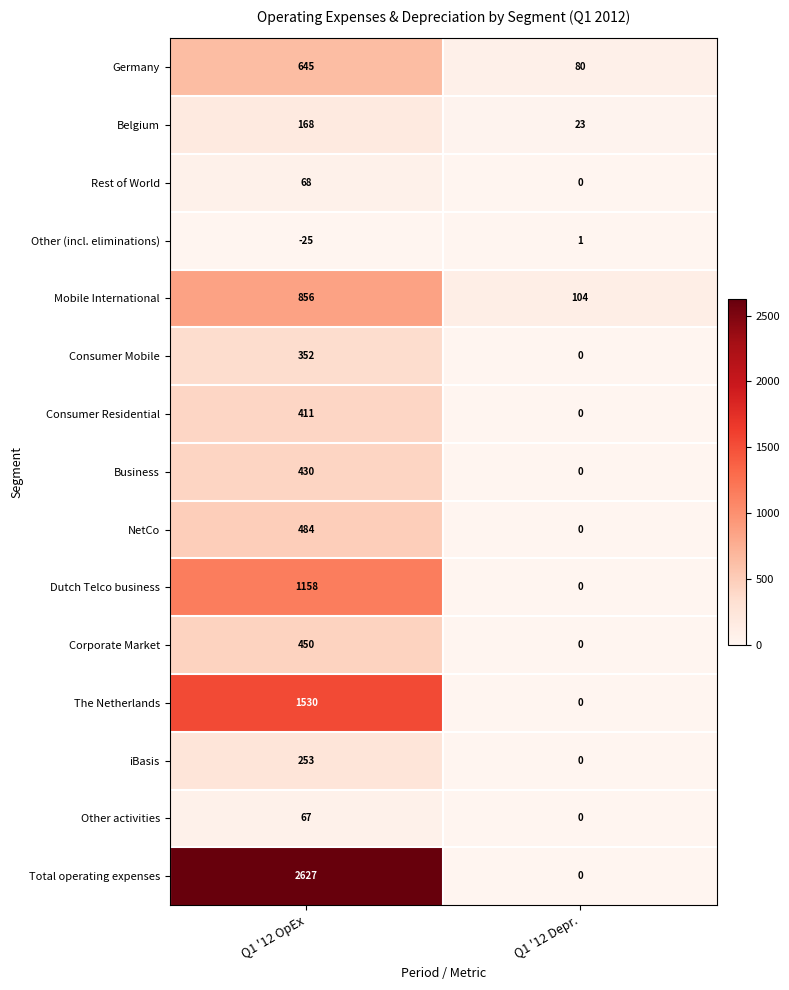

How many data points in Rest of World are less than 68?

1